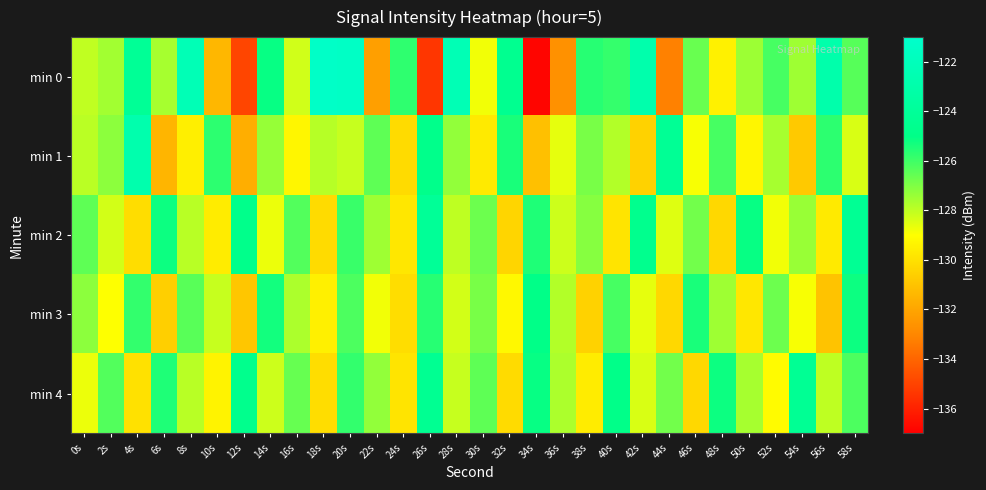

How many categories are shown in the chart?

30